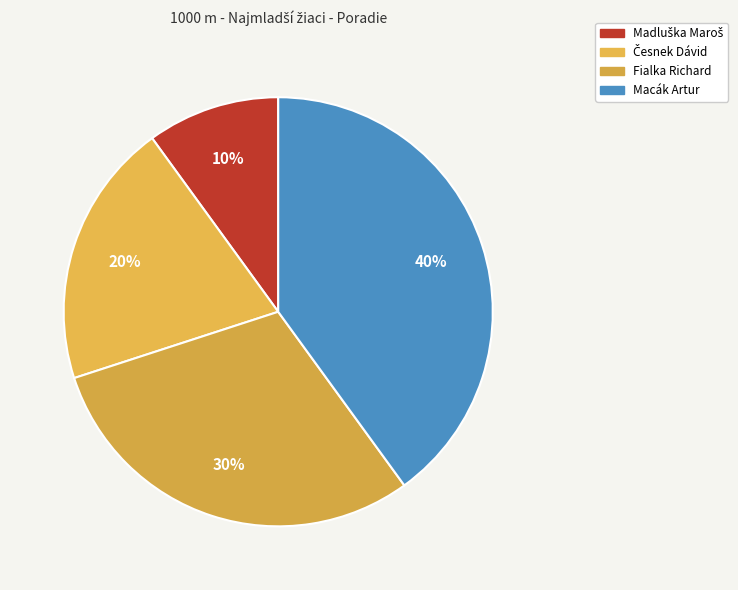

Does Fialka Richard account for over 50% of the chart?

No